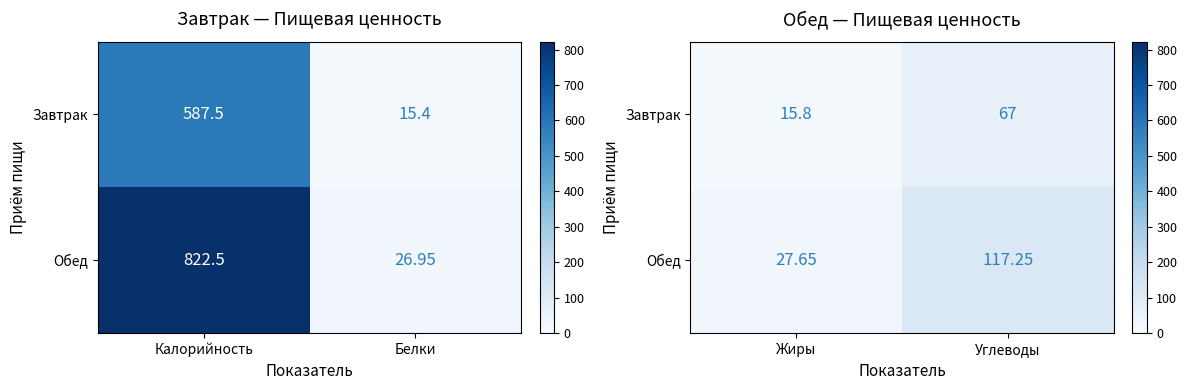

What is the difference between the maximum and minimum values in the Завтрак series?

51.2